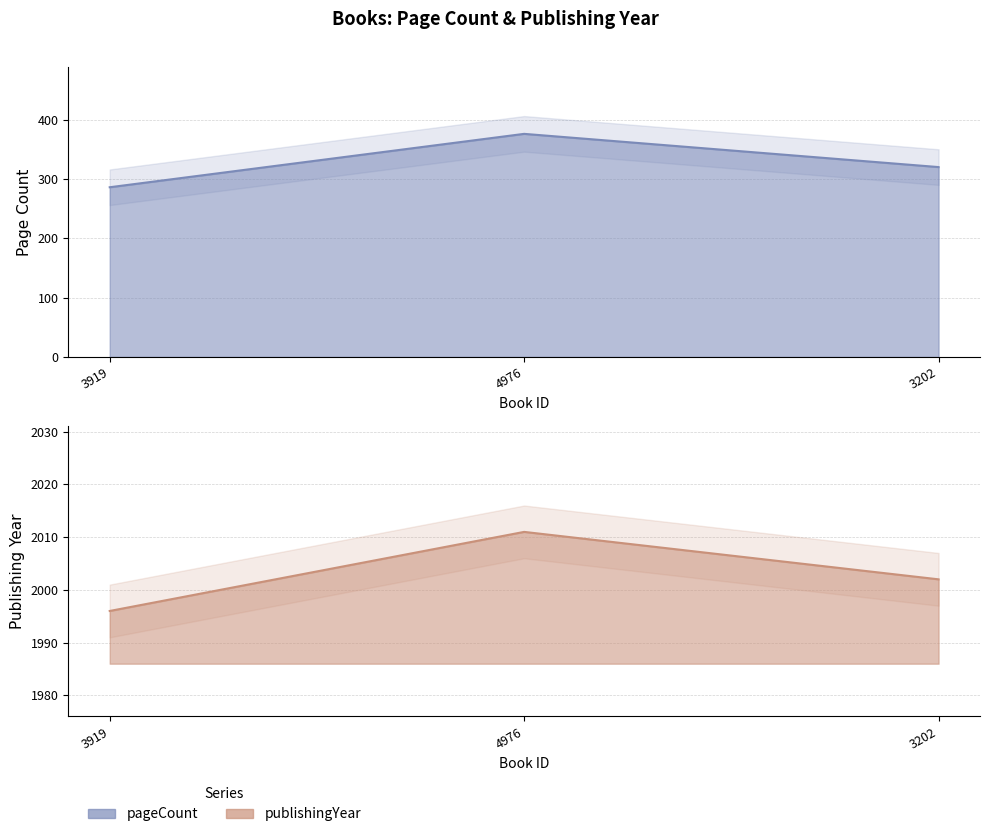

What is the label of the 1st point from the left?

3919